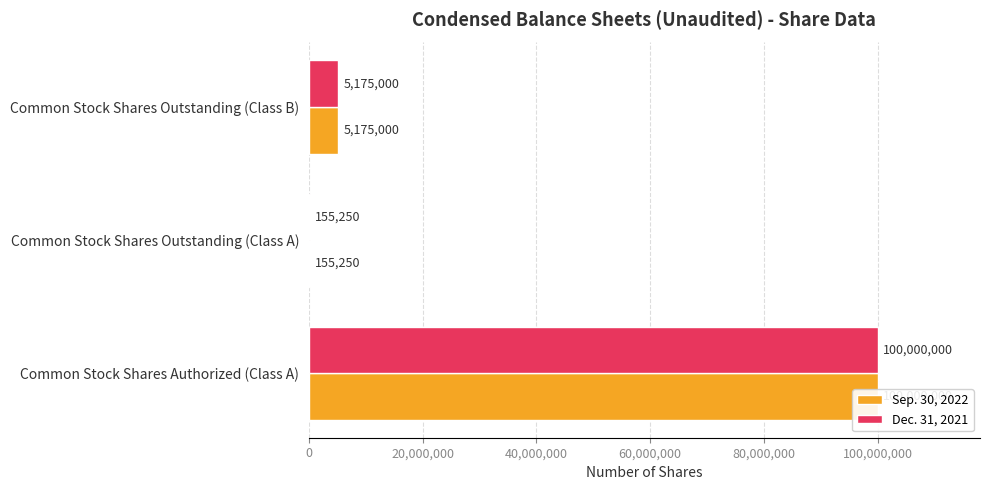

At how many categories does at least one series exceed 10221786?

1